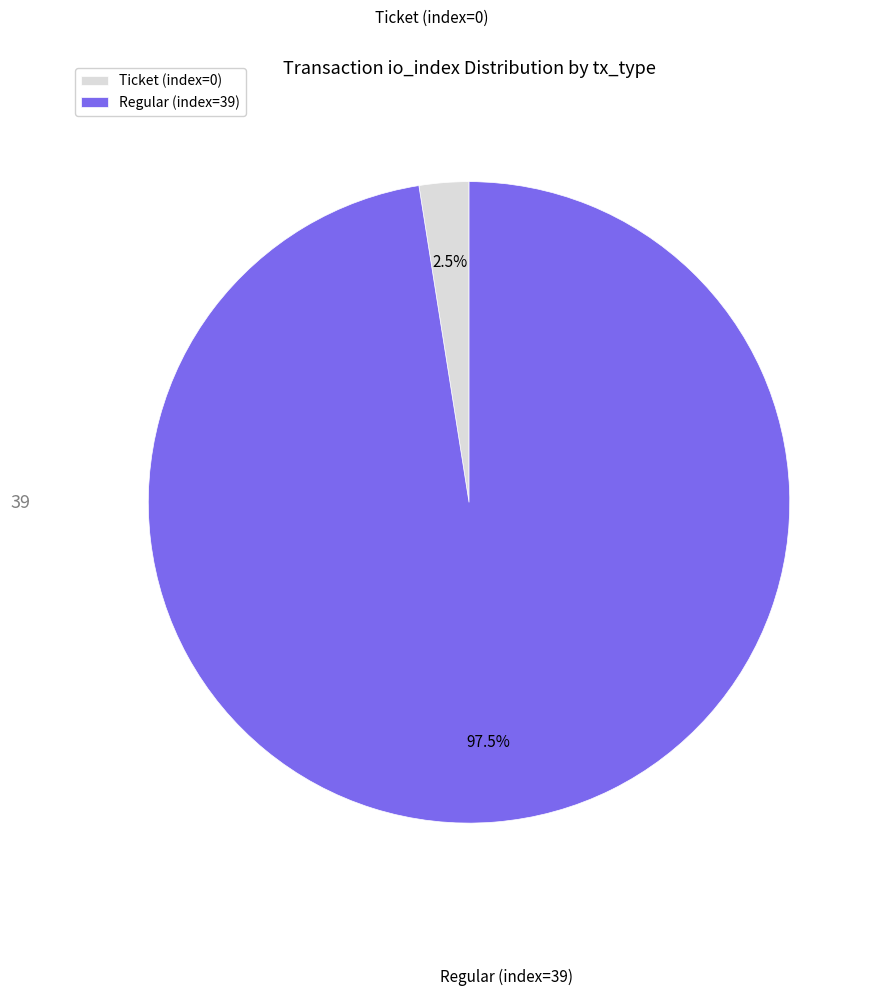

Which slice represents more than half of the pie?

Regular (index=39)